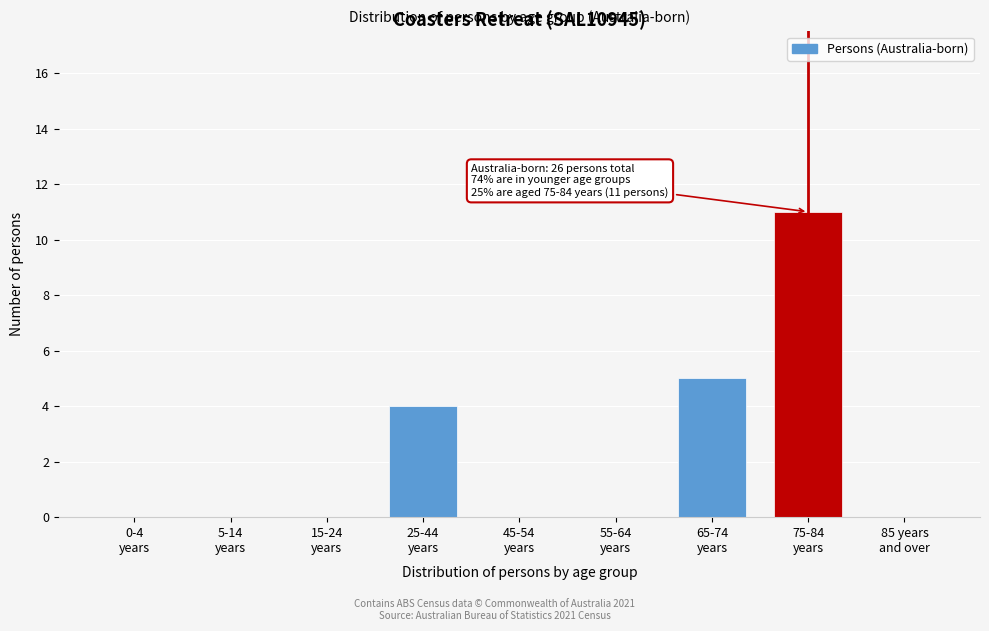

What is the maximum value shown in the chart?

11